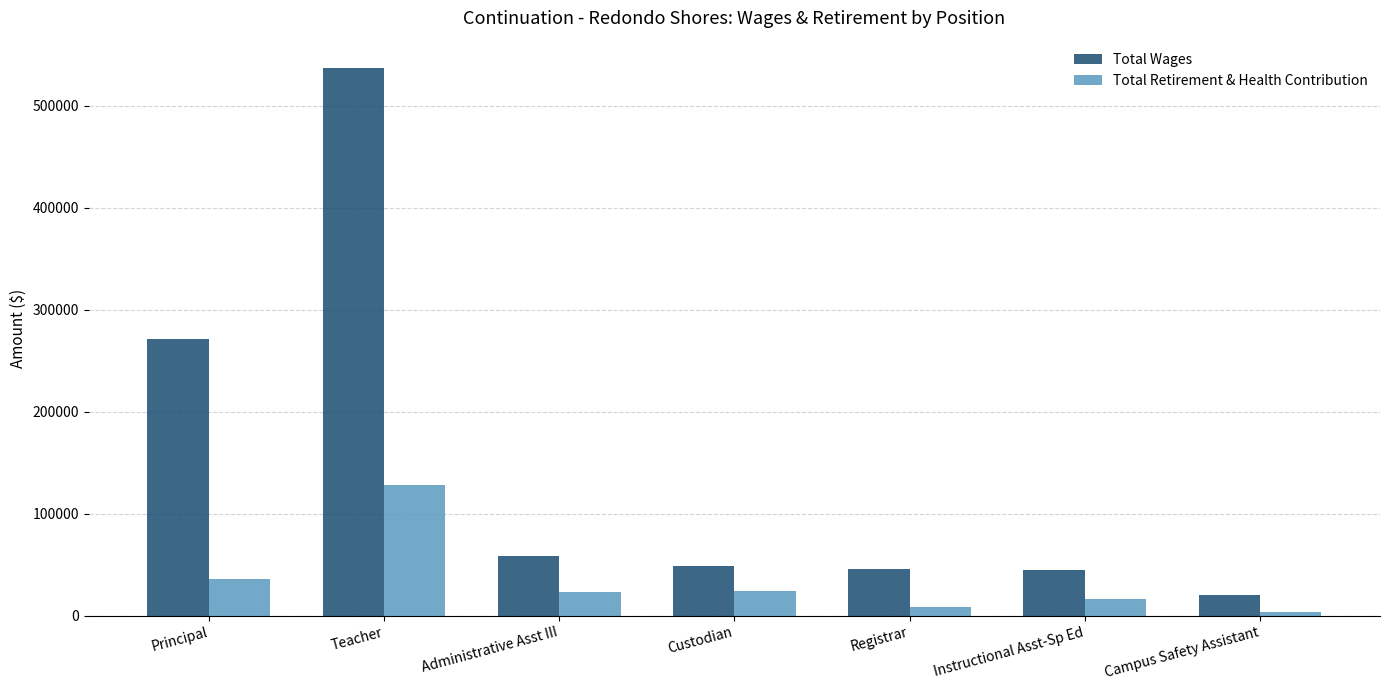

The Total Wages series shows 63152 at Registrar. True or false?

False